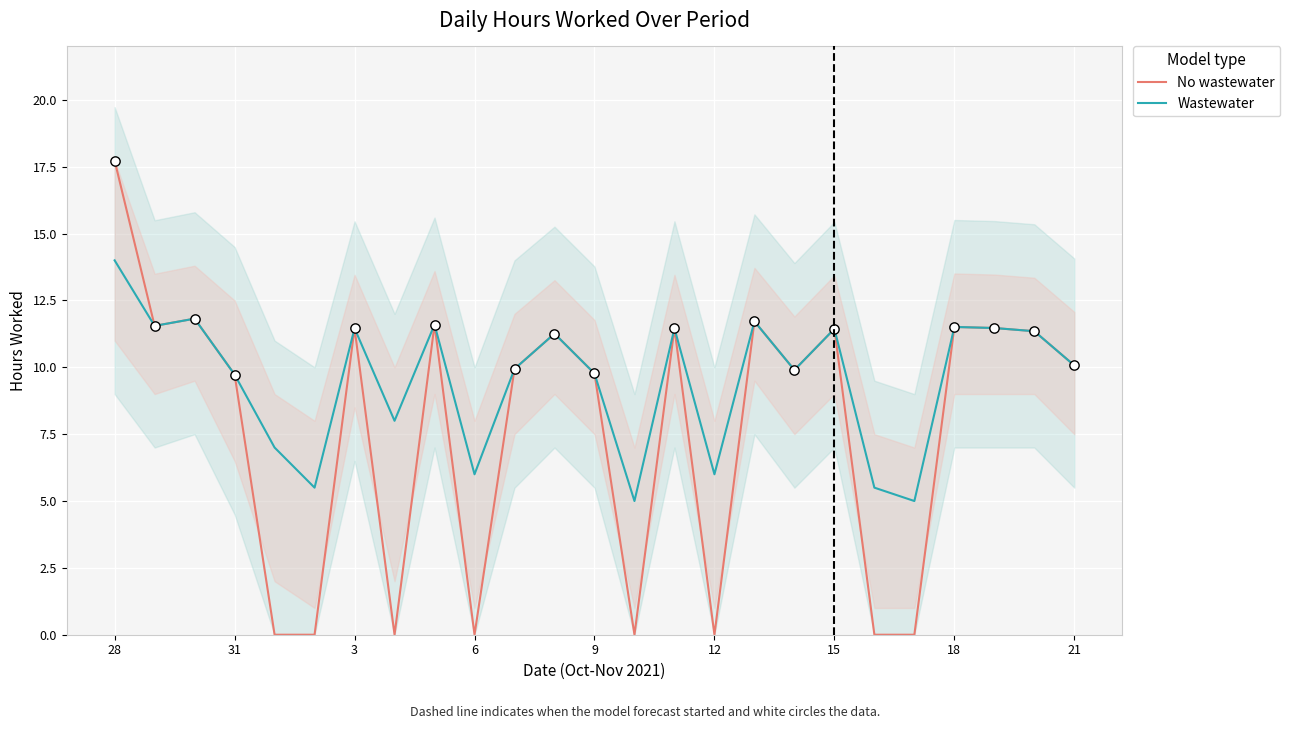

Which series contains the highest Y value?

No wastewater